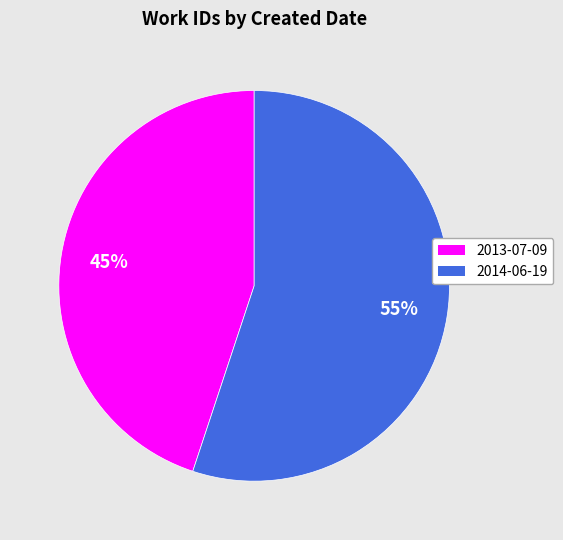

Approximately how many times larger is the value at 2014-06-19 compared to 2013-07-09?

1.2